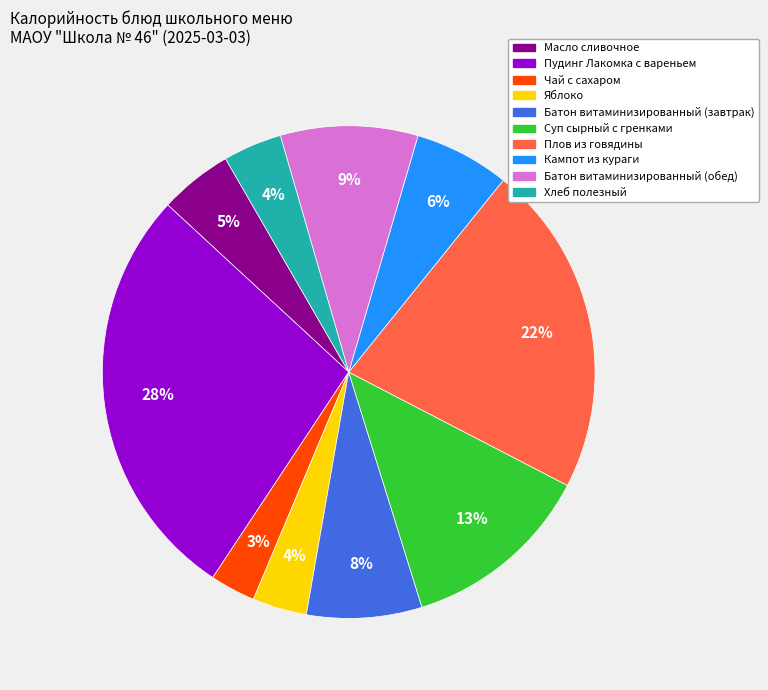

The Хлеб полезный slice represents 4% of the pie. True or false?

True